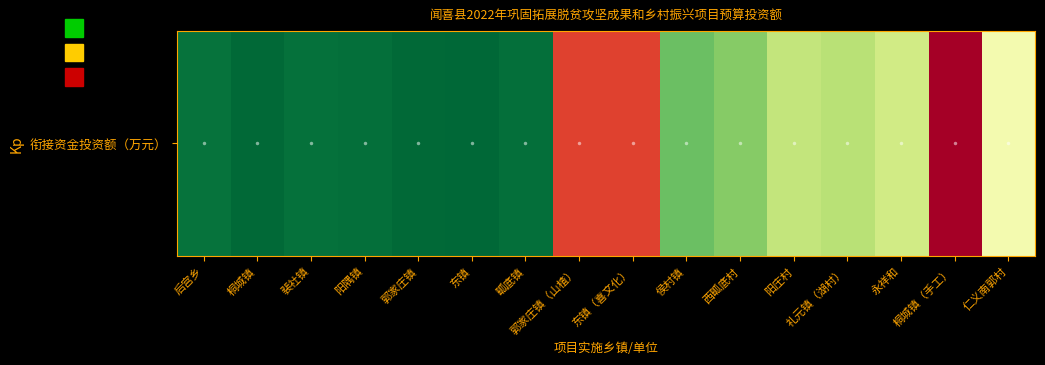

What is the maximum value shown in the chart?

115.0